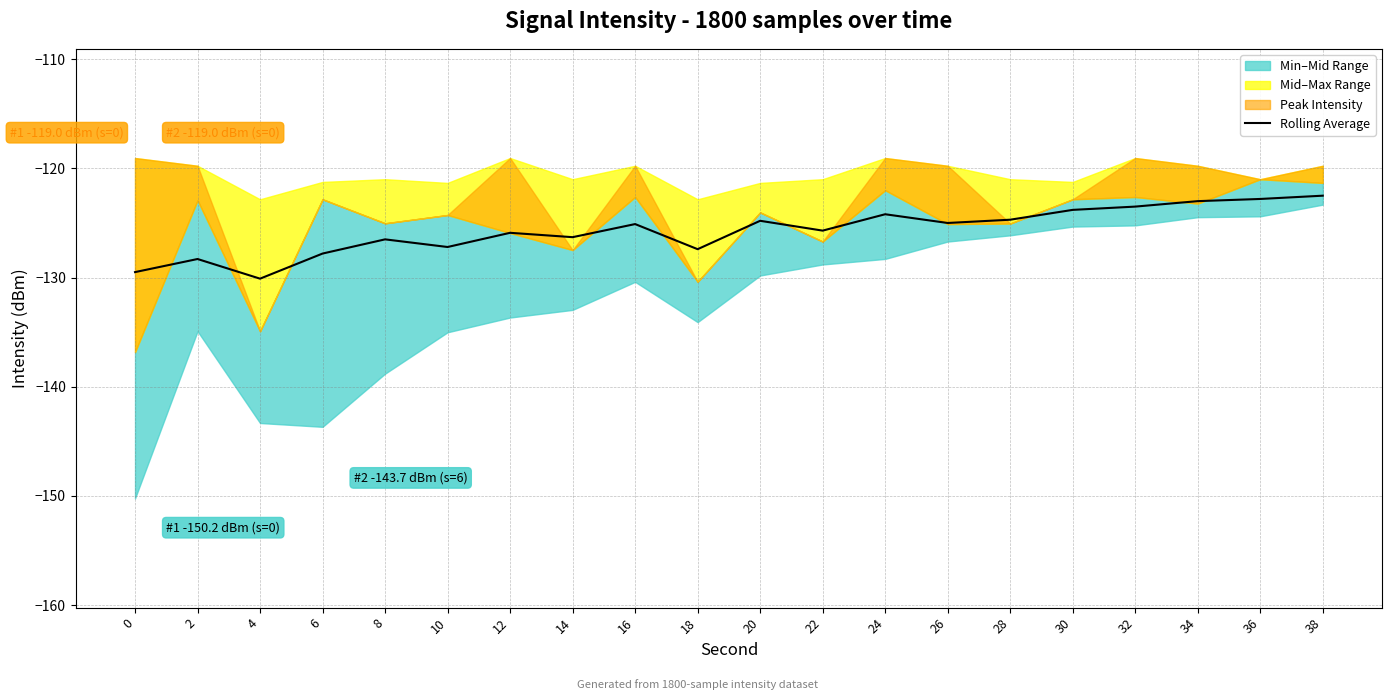

How many points are lower than both their immediate neighbors (excluding endpoints)?

6